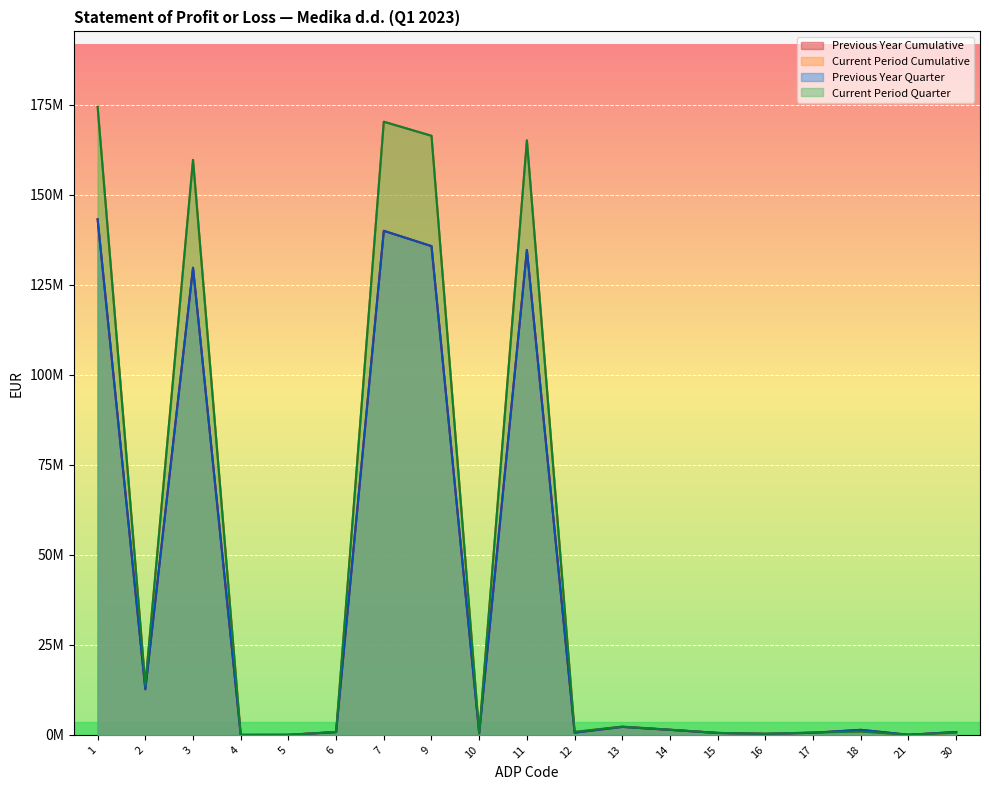

Which category has the highest value across all series?

1